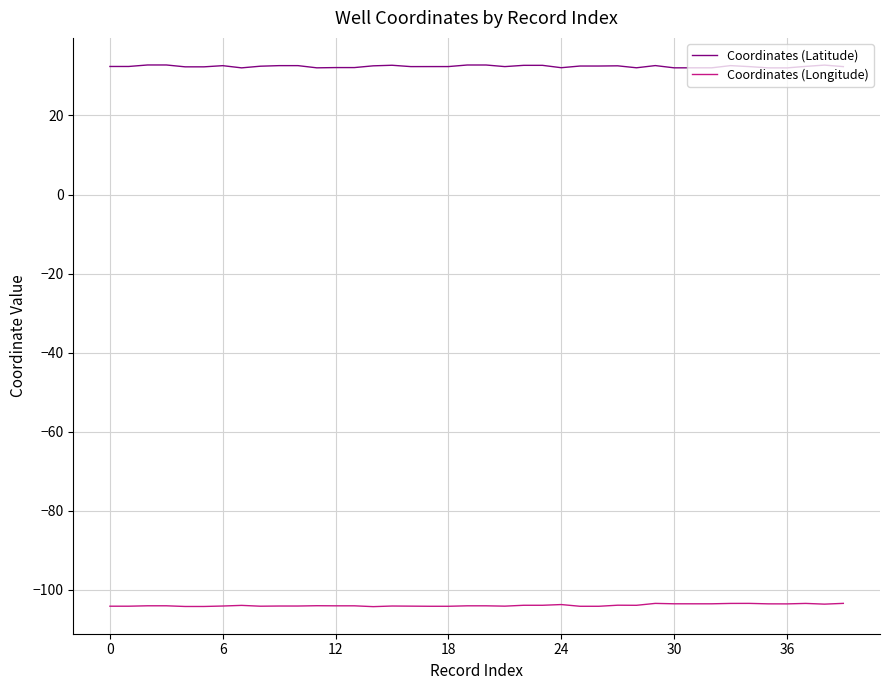

How many lines are shown in the chart?

2